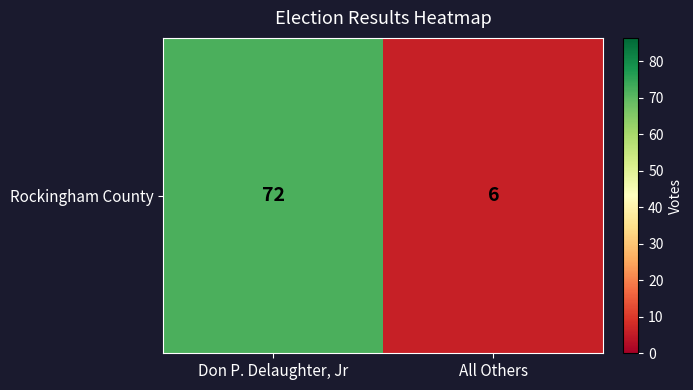

What is the change in value from Don P. Delaughter, Jr to All Others?

-66